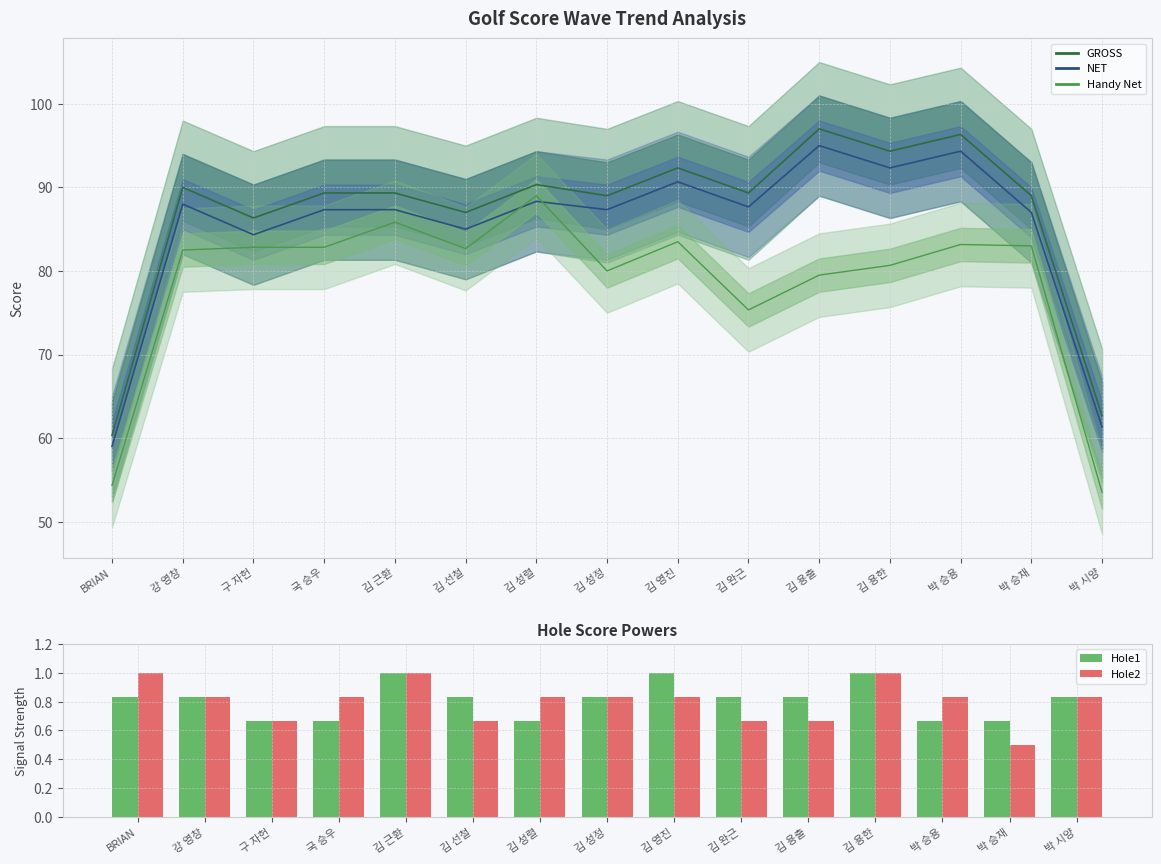

At how many categories does at least one series exceed 42?

15